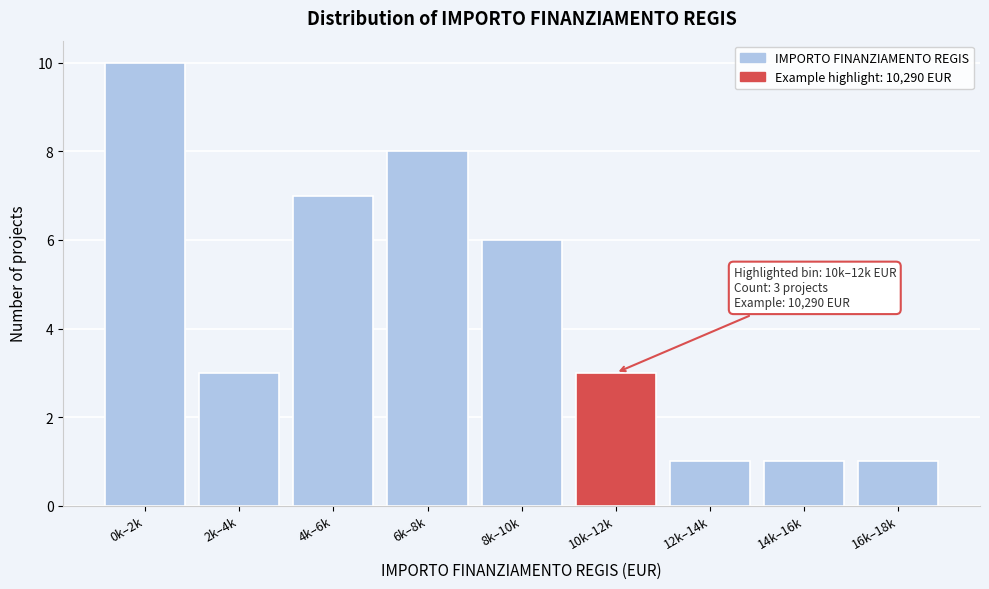

Reading right to left, extract all data points from this chart.

16k–18k=1	14k–16k=1	12k–14k=1	10k–12k=3	8k–10k=6	6k–8k=8	4k–6k=7	2k–4k=3	0k–2k=10